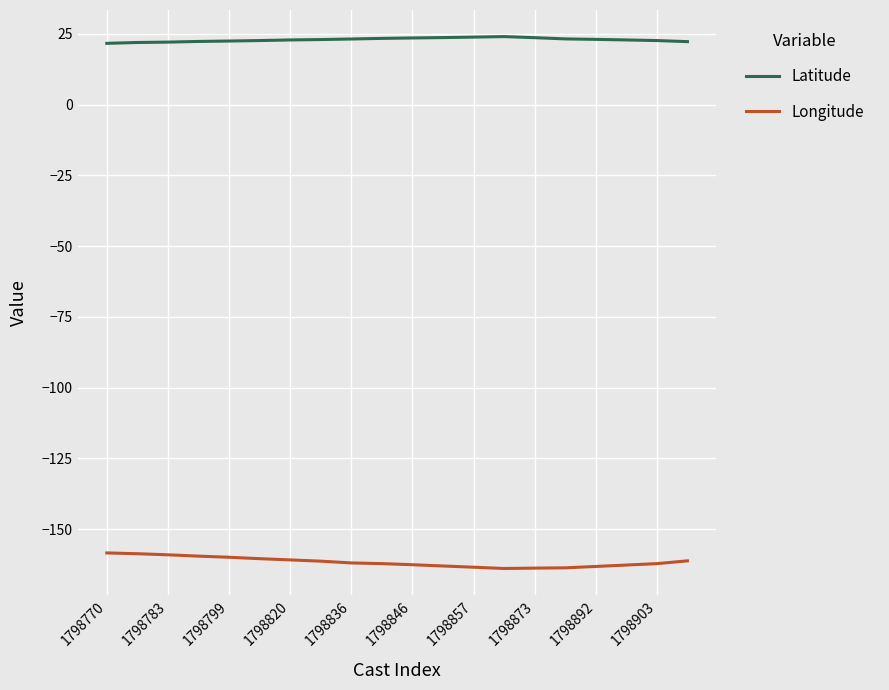

True or false: Longitude and Latitude cross at least once.

False